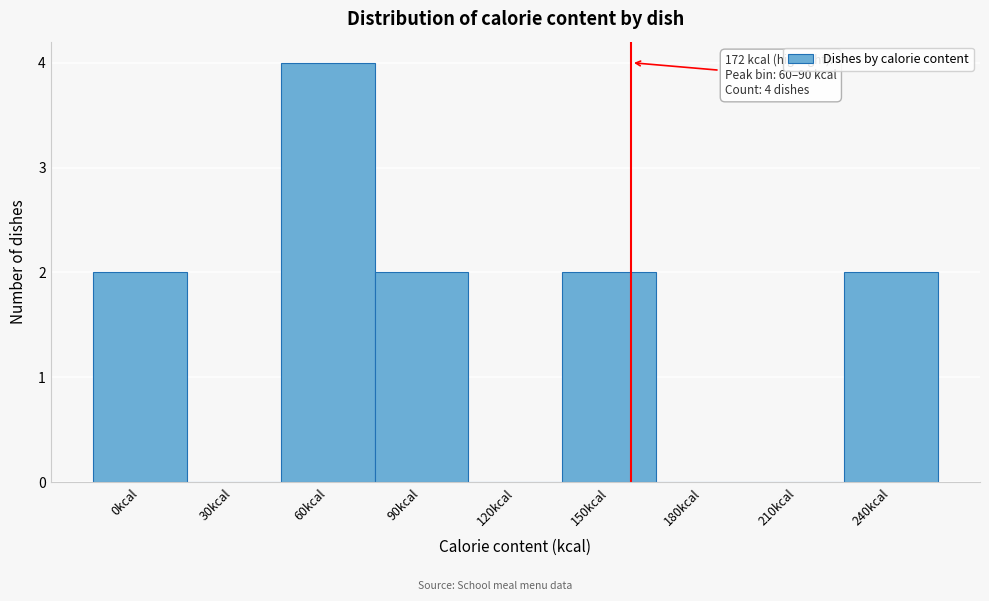

Reading left to right, extract all data points from this chart.

0kcal=2	30kcal=0	60kcal=4	90kcal=2	120kcal=0	150kcal=2	180kcal=0	210kcal=0	240kcal=2